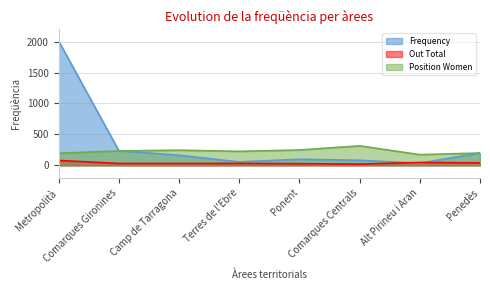

At which label does Frequency first exceed 163?

Metropolità